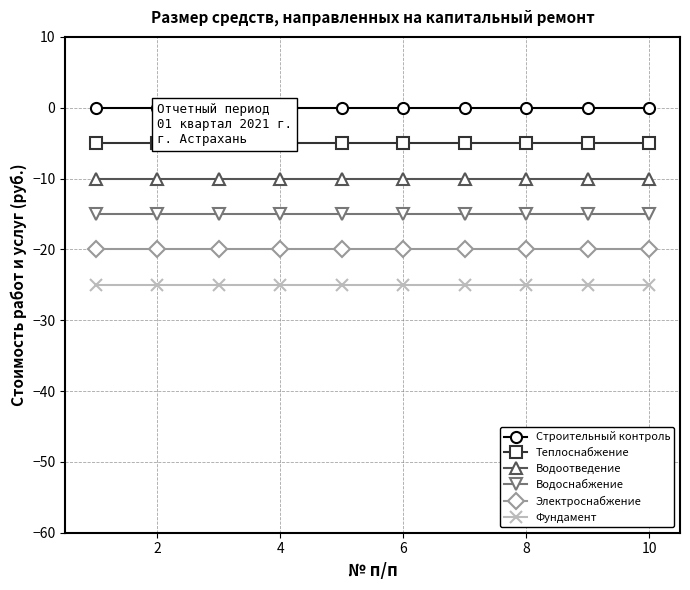

Rank the series by their average value, from lowest to highest.

Фундамент, Электроснабжение, Водоснабжение, Водоотведение, Теплоснабжение, Строительный контроль